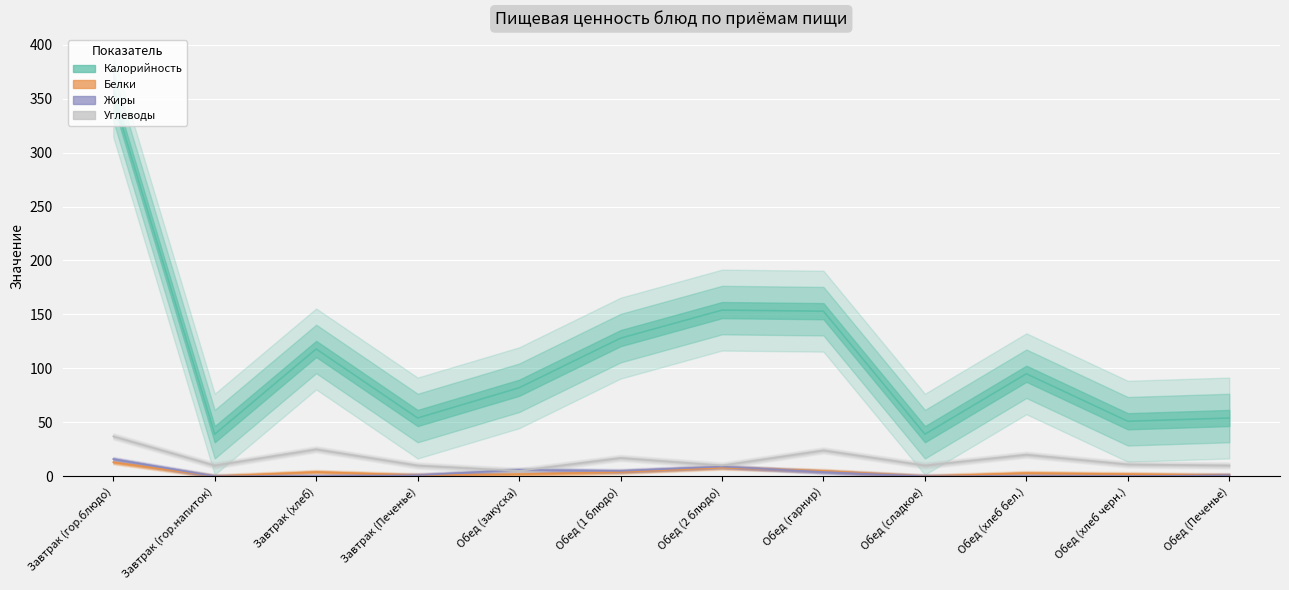

Reading left to right, extract all data points from this chart.

Калорийность: 352	39	118	54	82	128	154	153	39	95	51	54
Белки: 13	0	4	1	2	4	8	5	0	3	2	1
Жиры: 16	0	0	1	6	5	9	4	0	0	0	1
Углеводы: 37	10	25	10	5	17	10	24	10	20	11	10